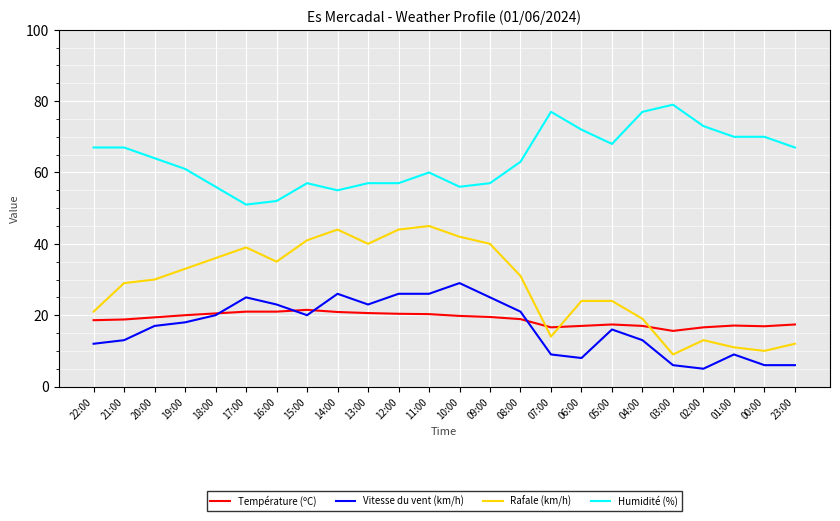

Which series has the largest range (max minus min)?

Rafale (km/h)